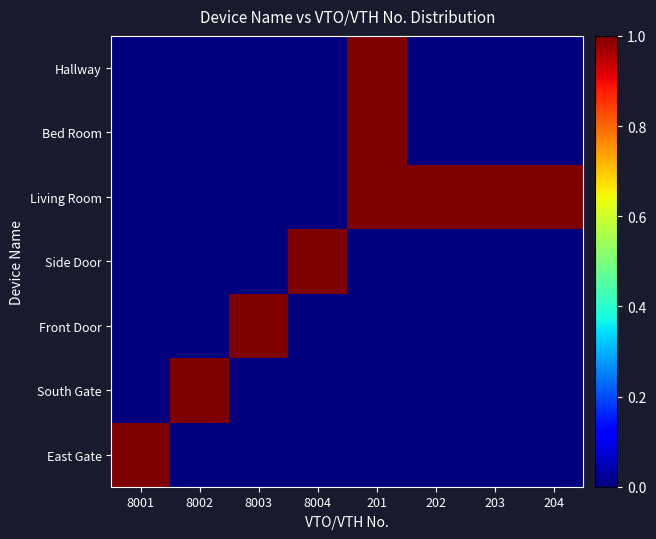

Which label corresponds to the smallest value in the chart?

8002